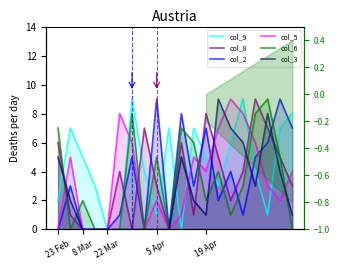

What is the difference between the highest and lowest values at 23 Feb?

7